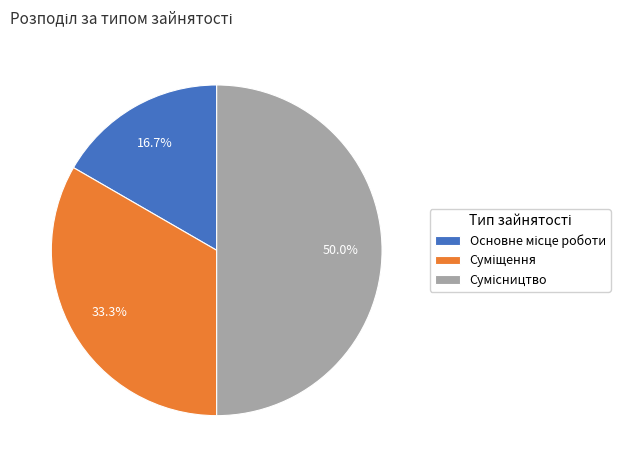

To the nearest percent, what percentage of the pie is Суміщення?

33%